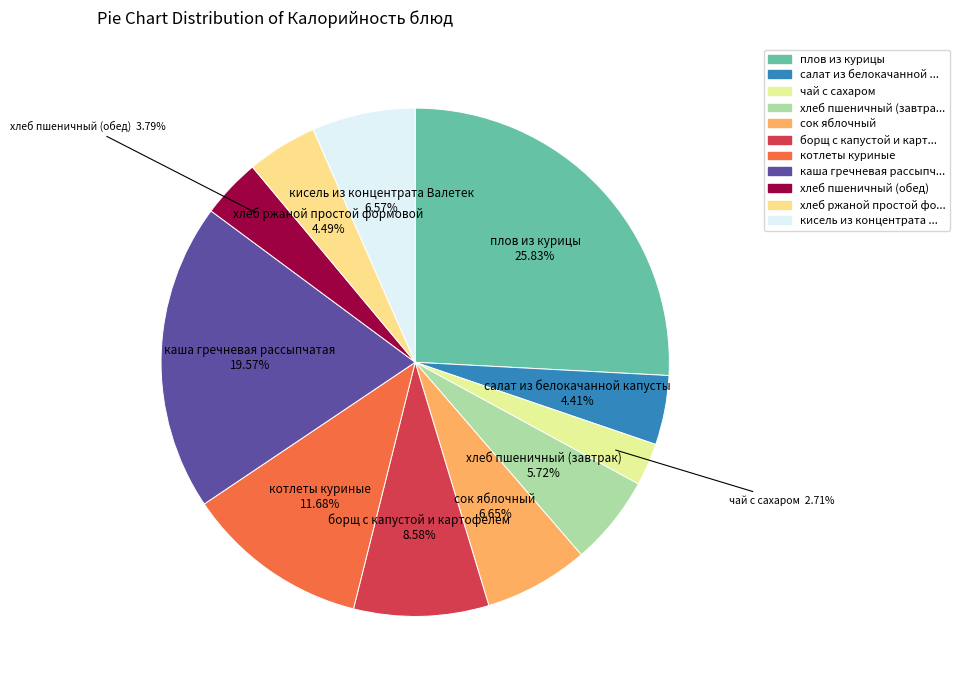

To the nearest percent, what is the difference between the largest and smallest slice percentages?

23%